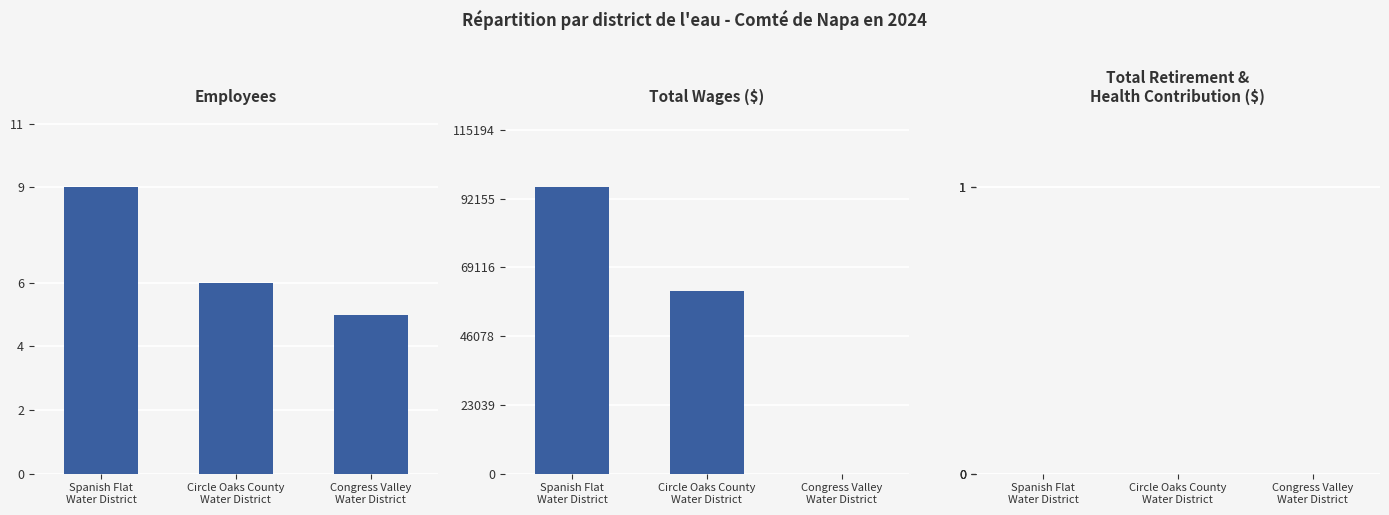

Reading left to right, extract all data points from this chart.

Employees: Spanish Flat
Water District=9	Circle Oaks County
Water District=6	Congress Valley
Water District=5
Total Wages ($): Spanish Flat
Water District=95995	Circle Oaks County
Water District=61128	Congress Valley
Water District=0
Total Retirement &
Health Contribution ($): Spanish Flat
Water District=0	Circle Oaks County
Water District=0	Congress Valley
Water District=0